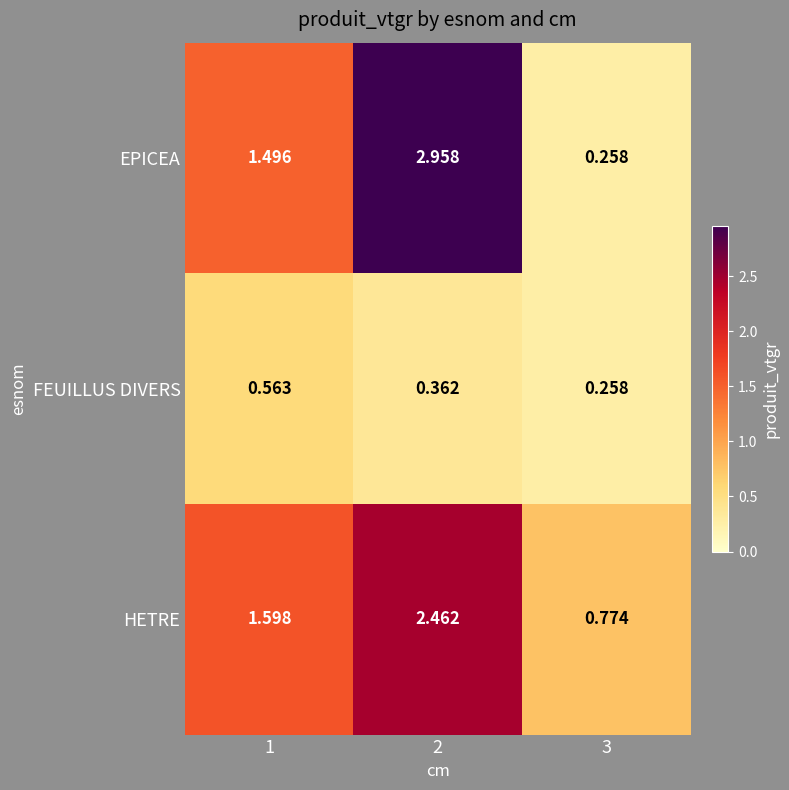

How many distinct data groups are displayed?

3